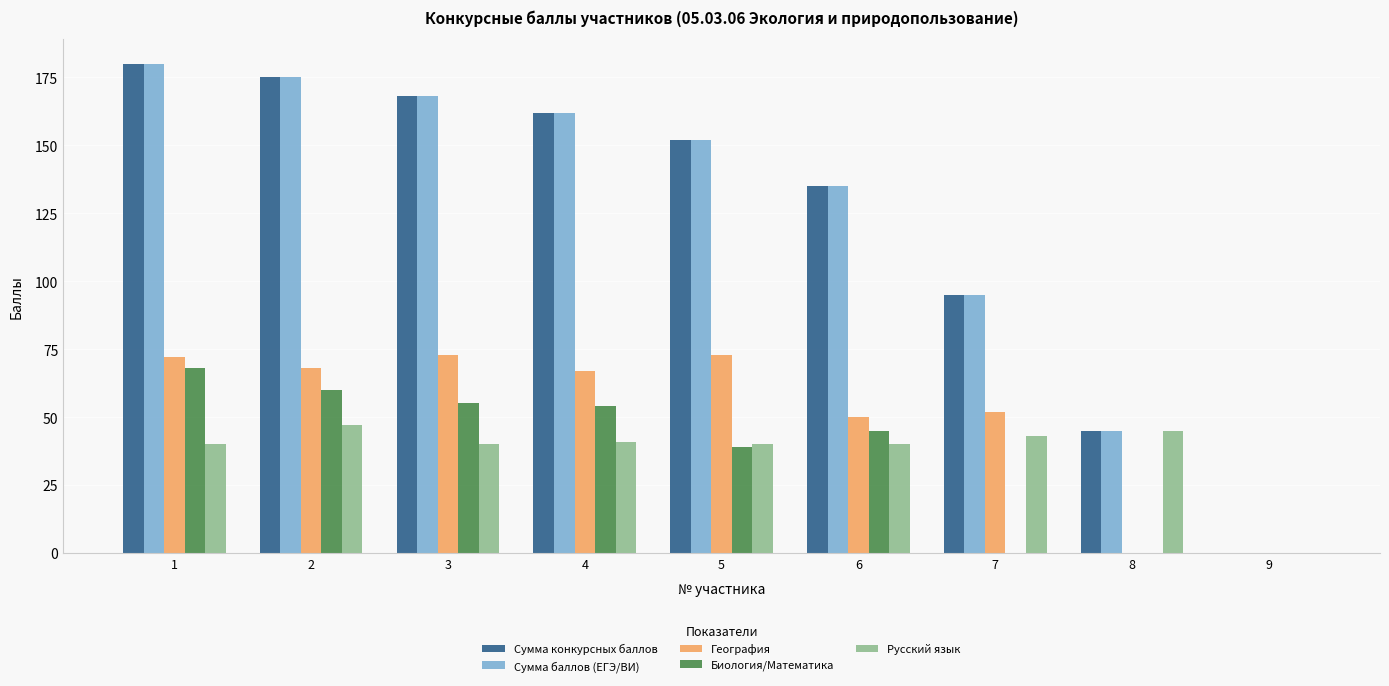

Where is Биология/Математика nearest to the value 34?

5